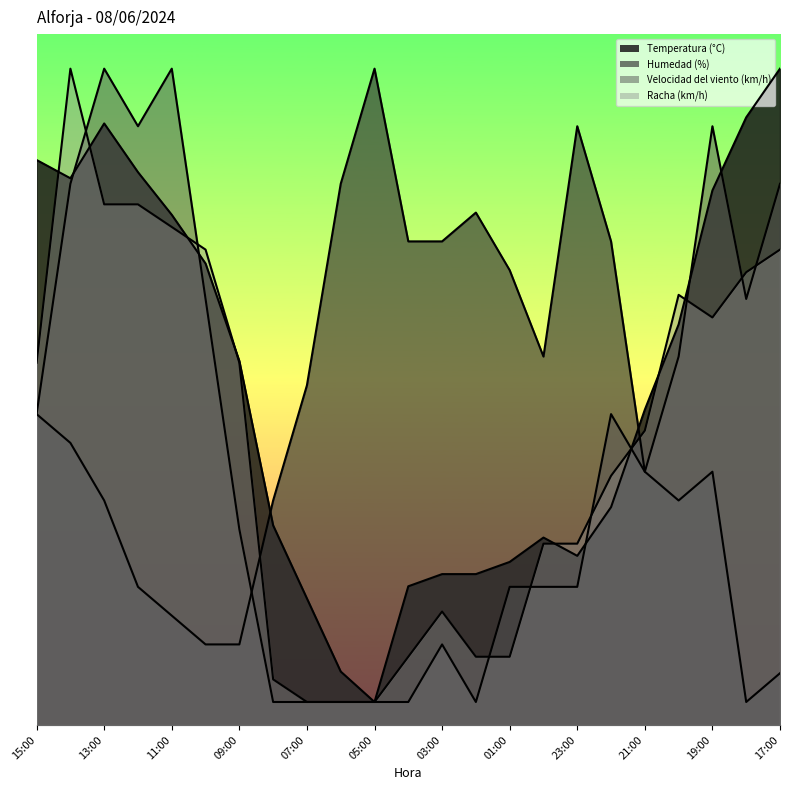

What is the minimum value shown in the chart?

2.0